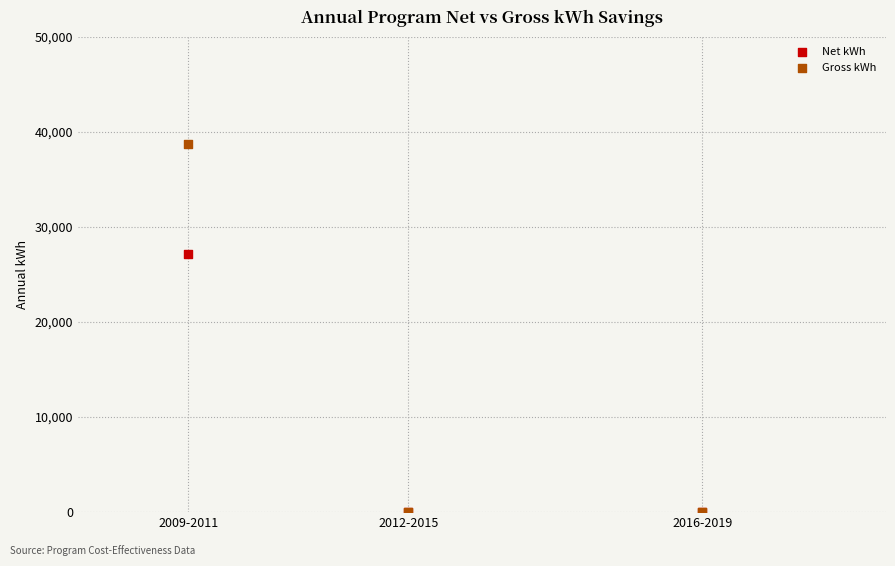

What are all the series names shown in the legend?

Net kWh, Gross kWh